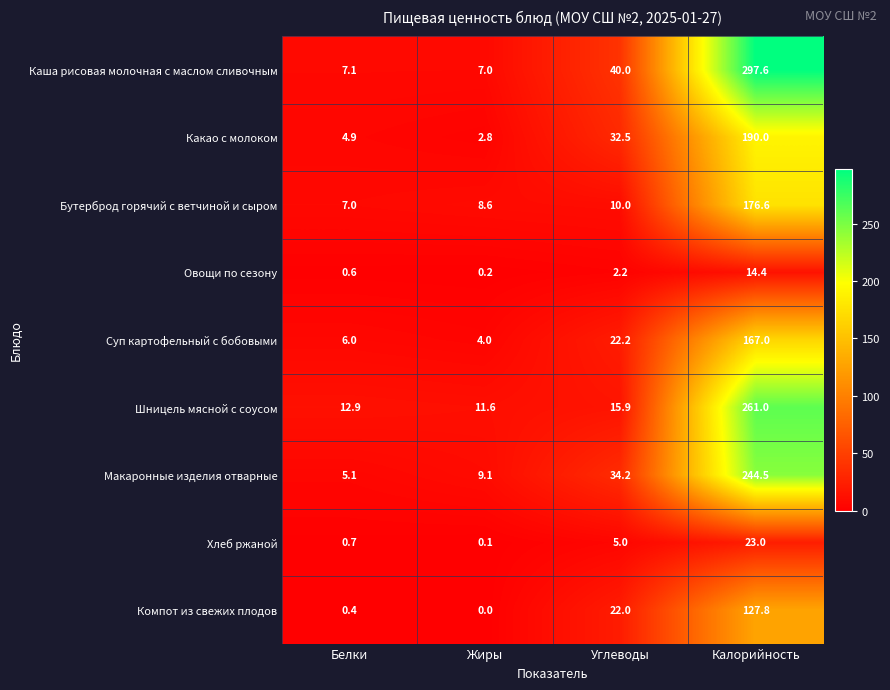

What is the difference between the maximum and minimum values in the Какао с молоком series?

187.2